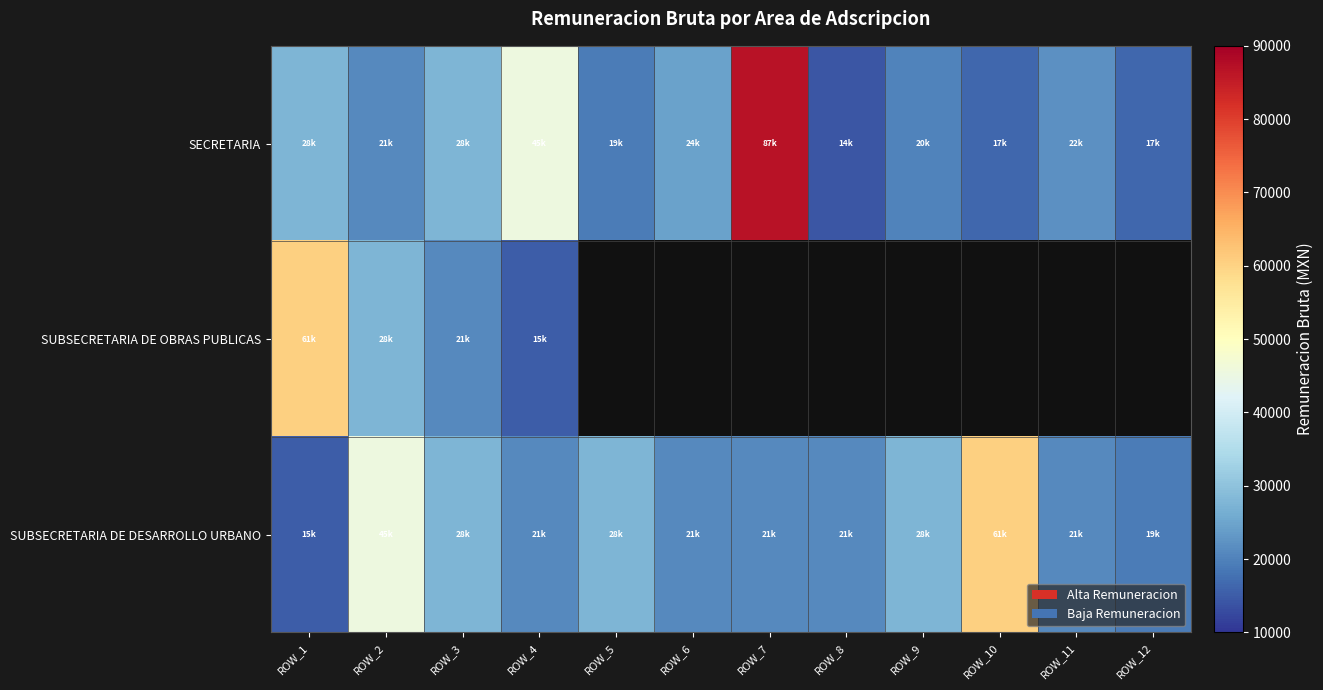

At which label does SECRETARIA reach its peak?

ROW_7